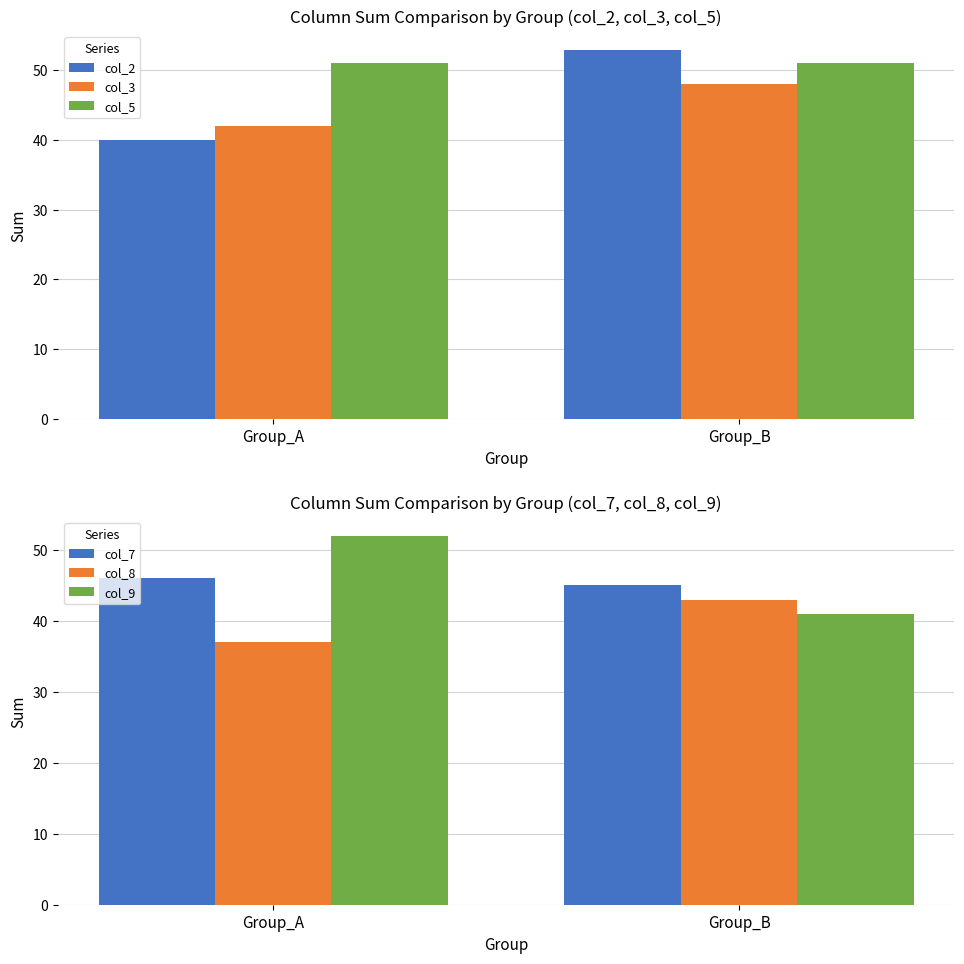

Reading left to right, transcribe all the data shown in this chart.

col_2: 40	53
col_3: 42	48
col_5: 51	51
col_7: 46	45
col_8: 37	43
col_9: 52	41